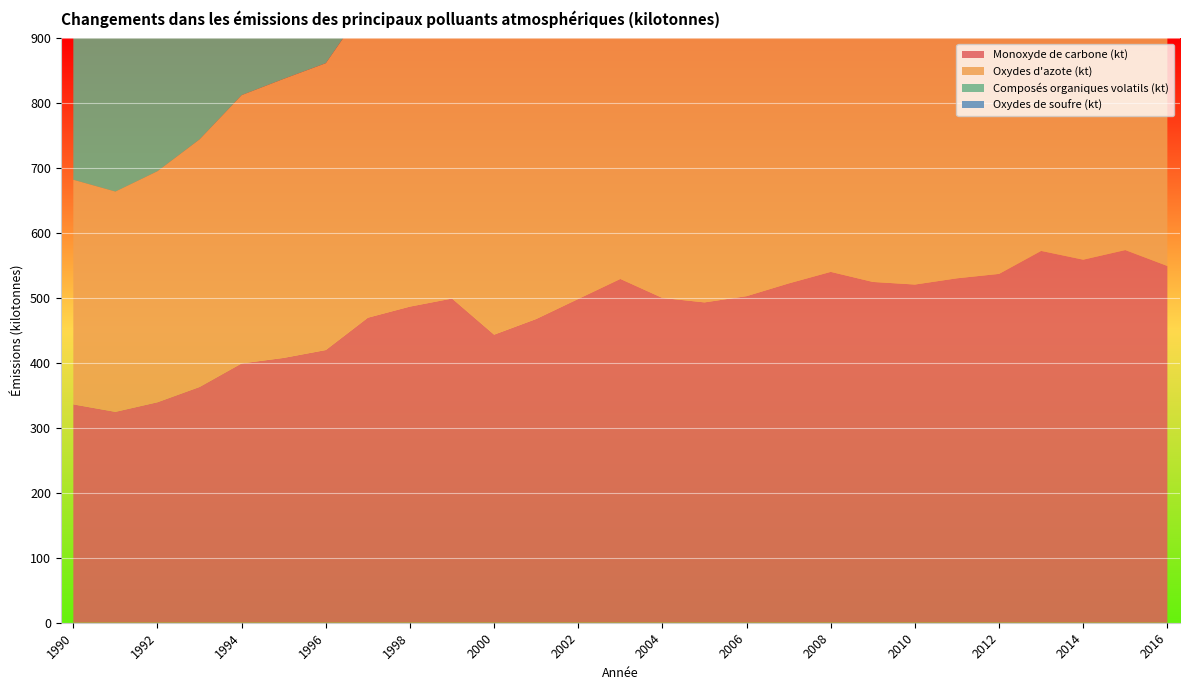

Reading left to right, extract all data points from this chart.

Monoxyde de carbone (kt): 336.3	324.8	339.6	363.1	399.4	407.9	420.0	469.8	486.9	499.3	443.7	467.8	498.7	529.5	500.2	493.4	503.0	522.6	540.4	524.9	520.9	530.5	537.3	572.7	559.2	574.0	549.5
Oxydes d'azote (kt): 346.0	339.3	355.9	381.4	413.2	429.8	441.8	485.5	496.4	513.6	459.1	453.2	449.8	492.4	424.5	428.2	430.3	453.5	463.8	460.0	451.8	464.8	465.3	472.1	483.7	490.8	480.4
Composés organiques volatils (kt): 599.9	594.5	608.8	635.5	648.7	660.7	688.6	678.6	691.1	650.7	667.5	675.5	687.5	686.1	672.6	673.8	666.1	662.0	674.0	631.6	635.4	628.4	683.4	739.2	775.2	730.9	641.4
Oxydes de soufre (kt): 533.9	535.6	574.9	605.0	598.5	593.9	590.8	547.3	513.4	509.5	504.7	486.6	457.2	468.1	459.5	452.5	418.8	392.6	369.8	366.8	334.2	325.3	327.3	315.3	282.9	259.5	249.2